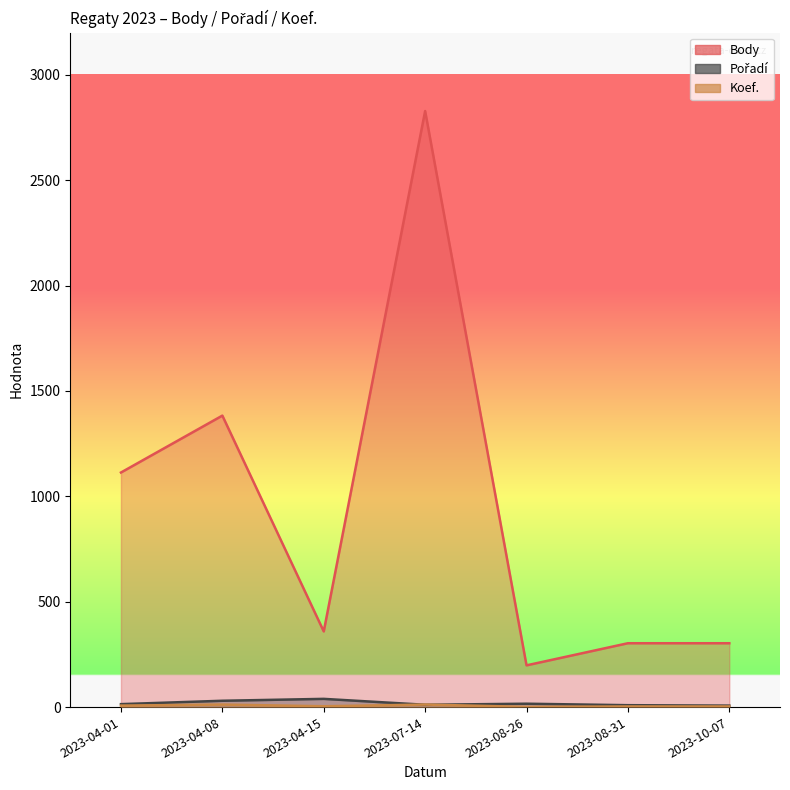

How many interior local peaks does the Body series have?

2